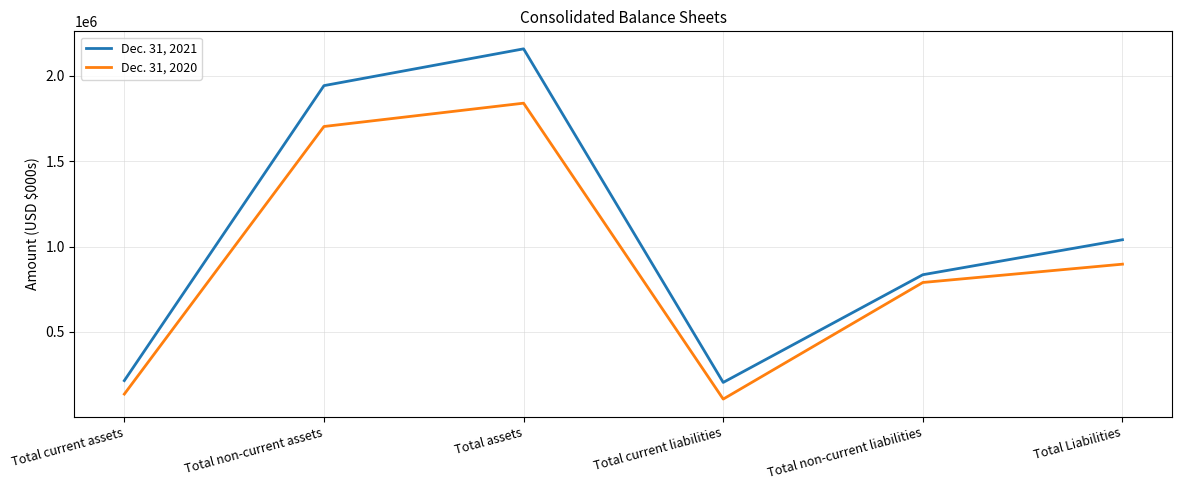

What is the greatest value displayed?

2157425